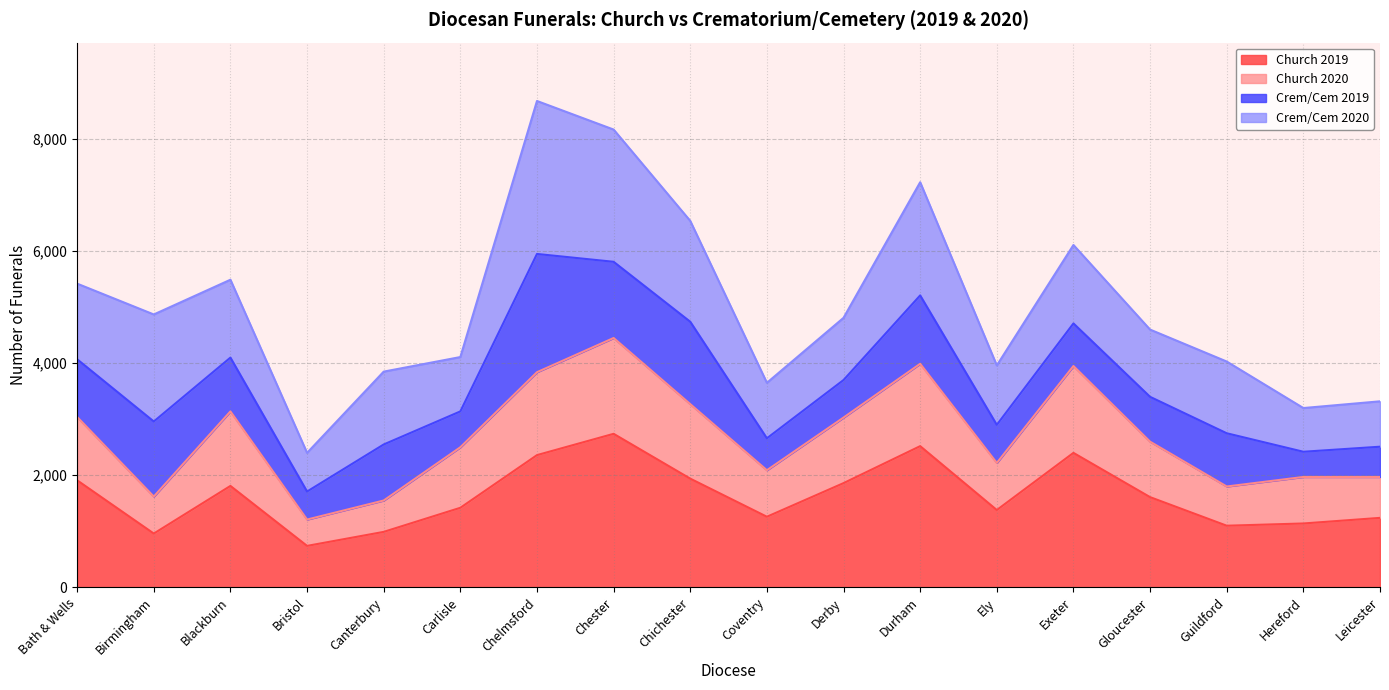

What is the total value across all series at Derby?

4810